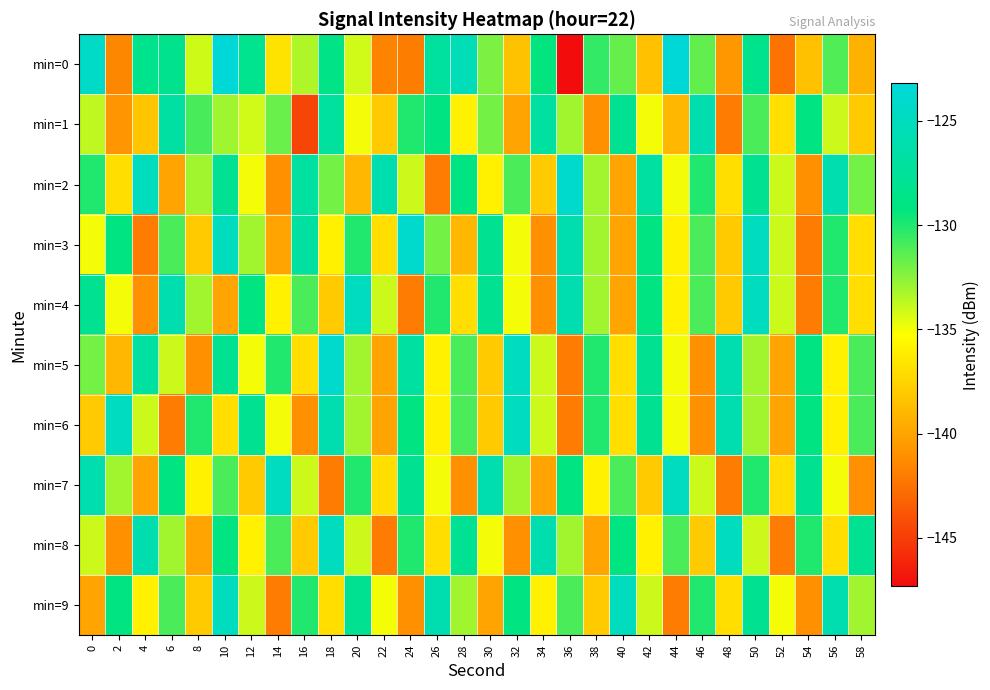

At which category does the chart reach its peak across all series?

44